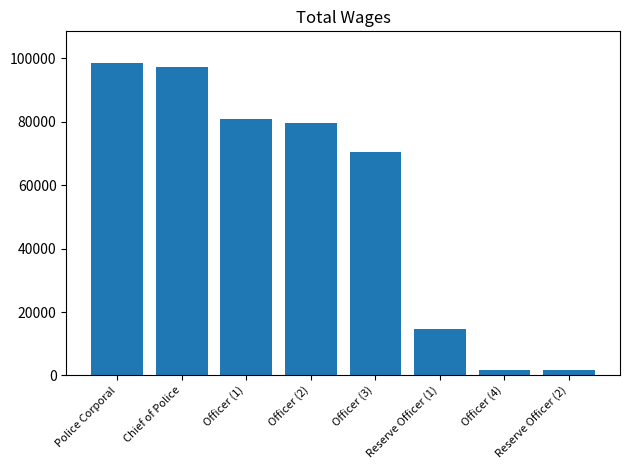

What is the change in value from Police Corporal to Reserve Officer (1)?

-84046